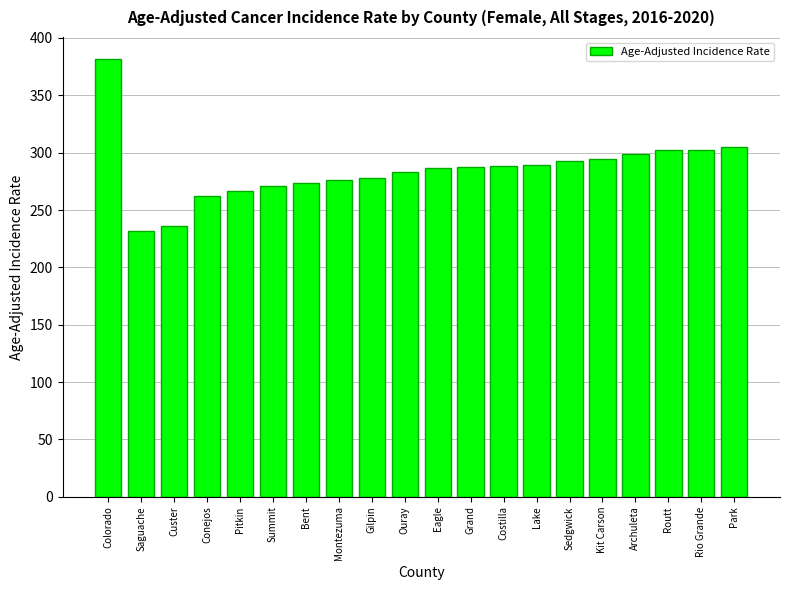

What is the greatest value displayed?

381.8